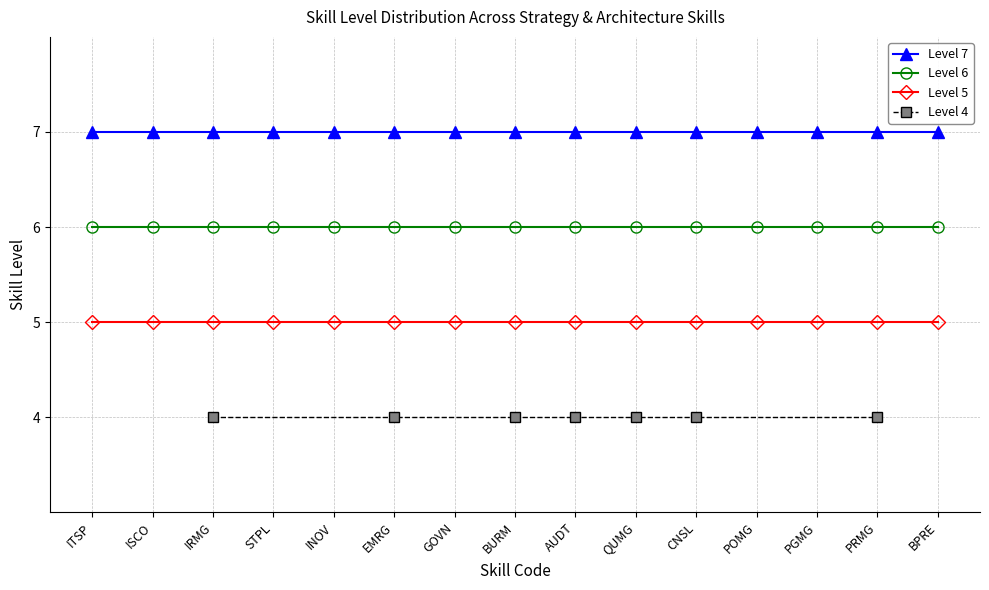

What is the maximum value for Level 6?

6